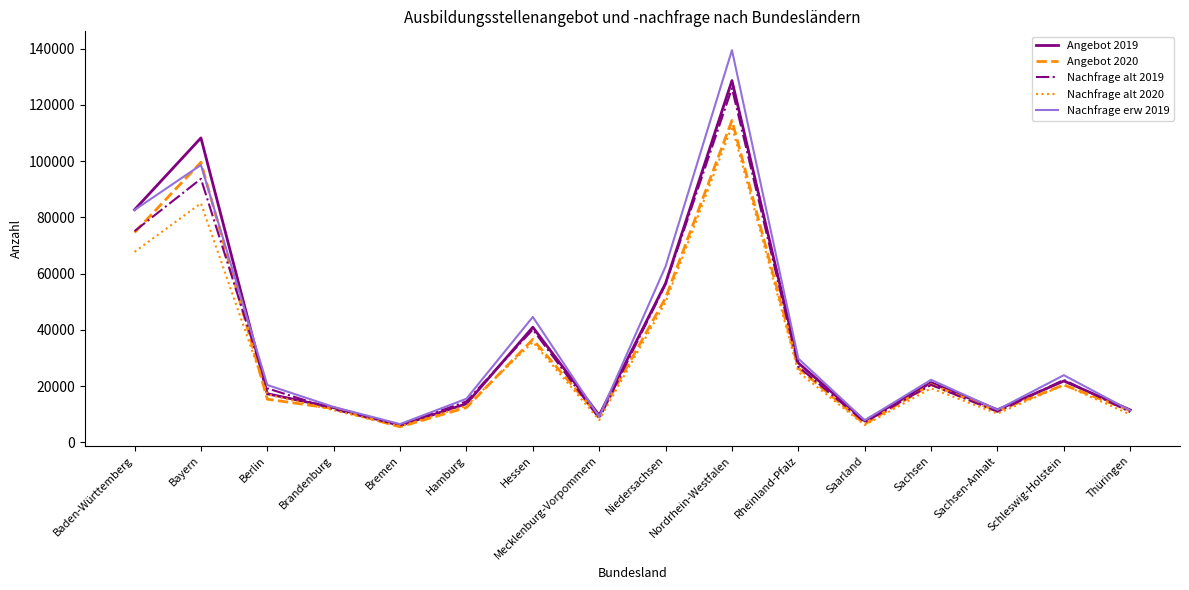

How many values in the Nachfrage alt 2020 series are below 19203?

8